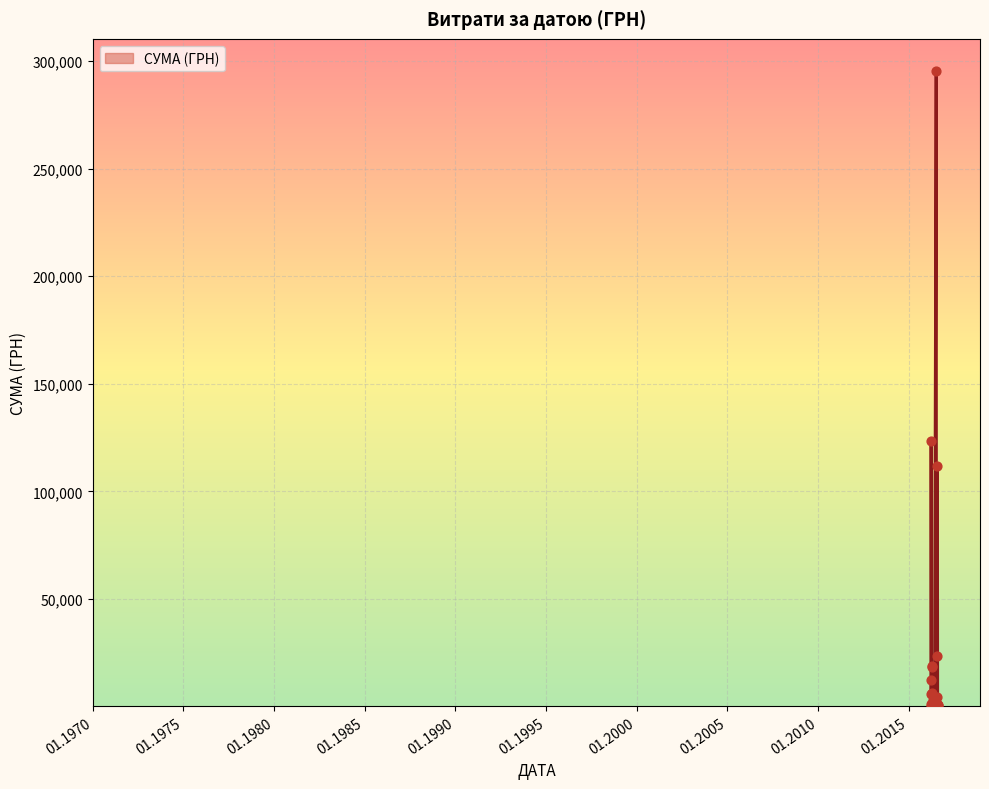

What is the difference between the maximum and minimum values?

295540.8